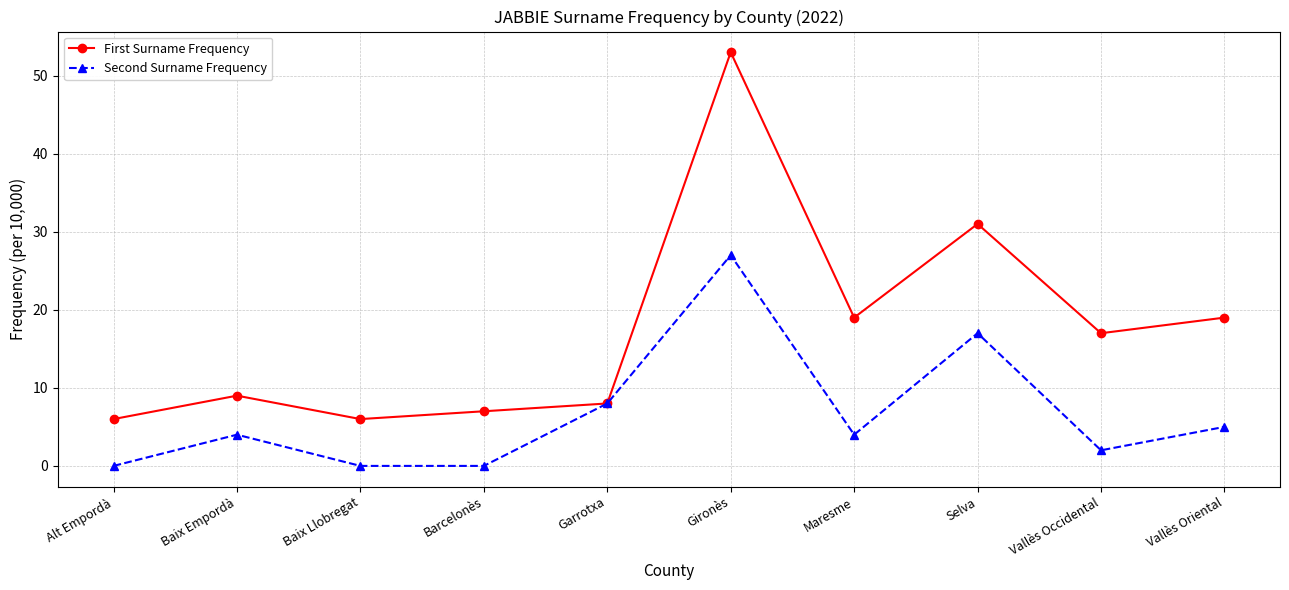

What value does the Second Surname Frequency series have at Gironès, to the nearest 10?

30